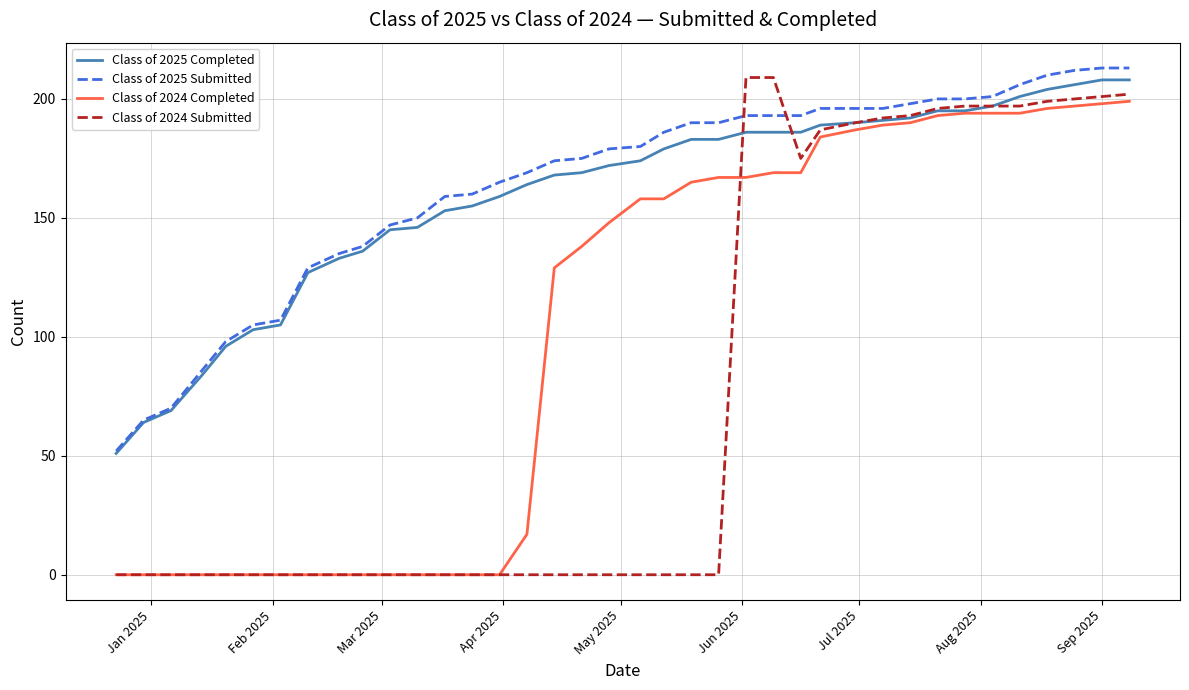

Which series ends up on top after the final intersection of Class of 2024 Submitted and Class of 2025 Submitted?

Class of 2025 Submitted